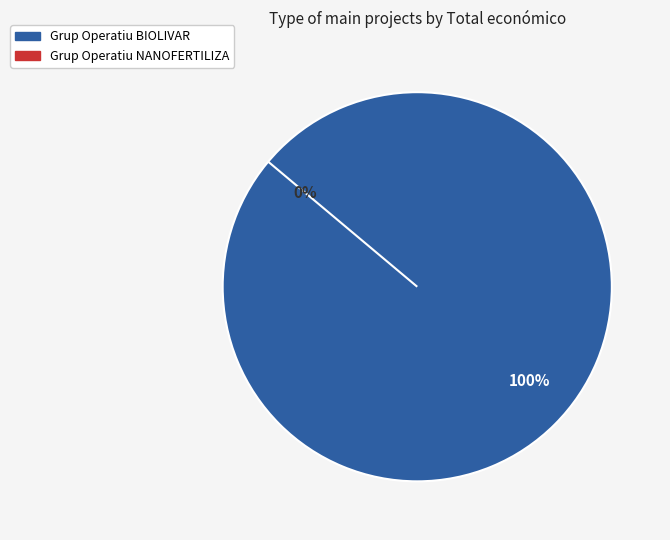

Which slice is the smallest?

Grup Operatiu NANOFERTILIZA